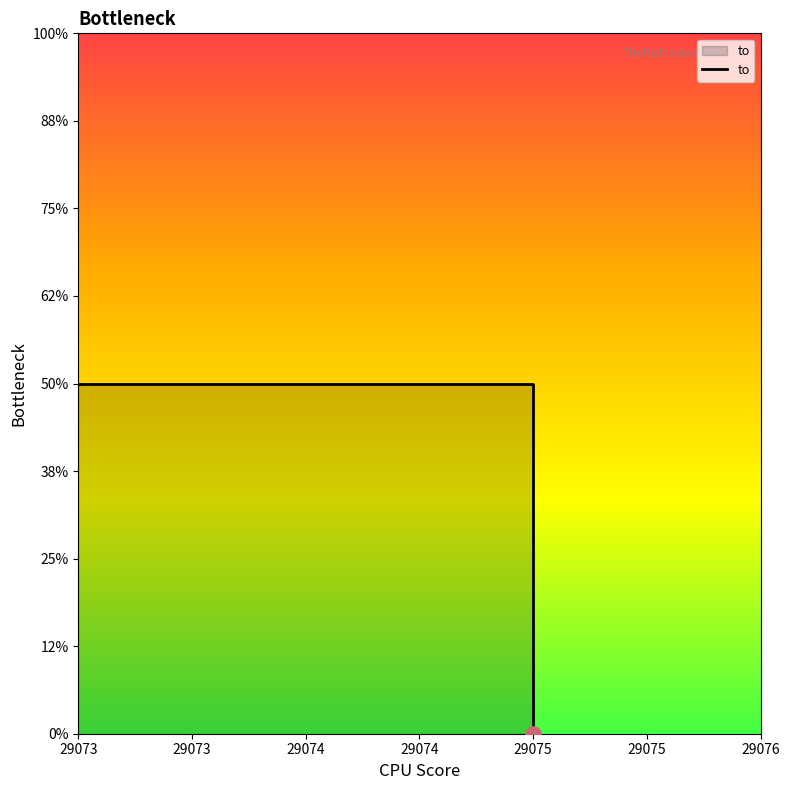

Approximately how many times larger is the value at 29075 compared to 29073?

1.0